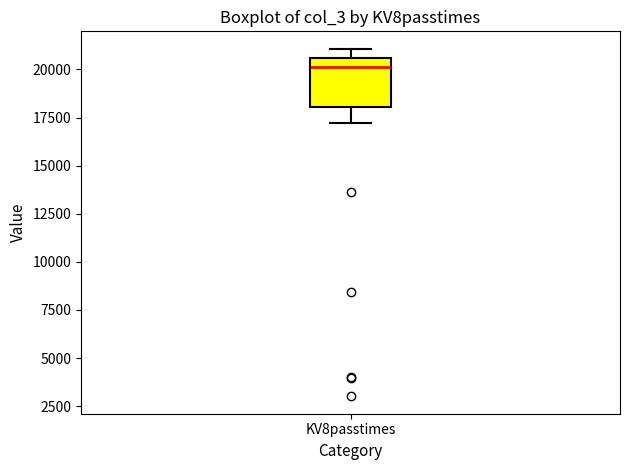

Where does the median line of the box for KV8passtimes sit on the y-axis? The values are not printed on the chart, so give them approximately, as read against the axis.

20000